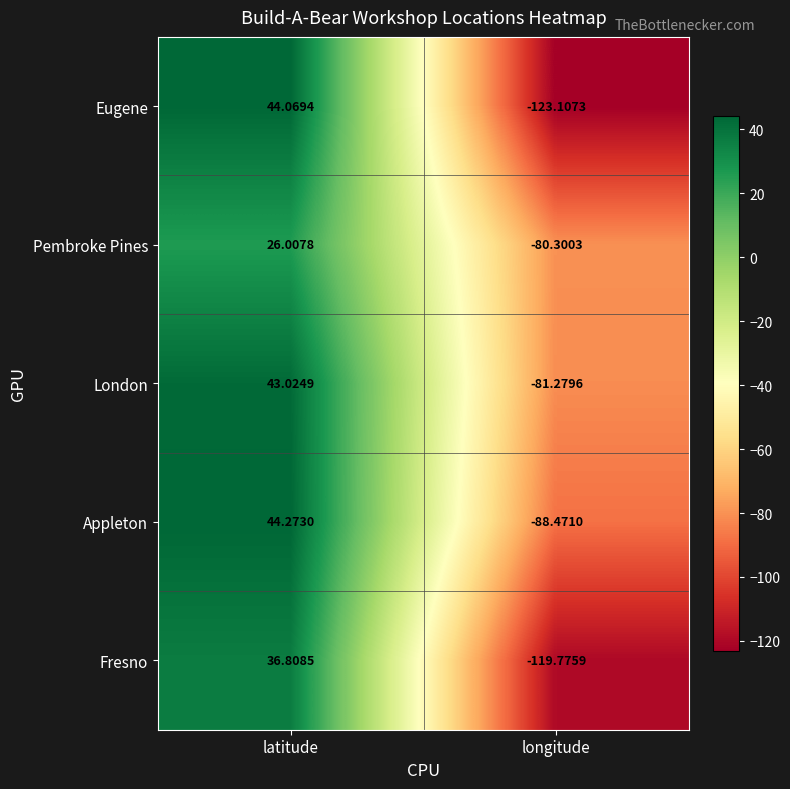

Which category has the lowest value across all series?

longitude